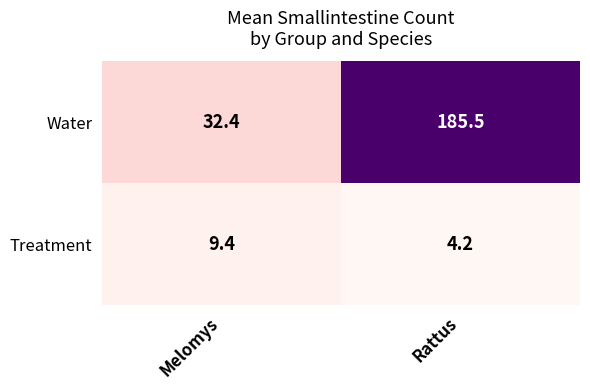

True or false: Water has a value of 263.8 at Rattus.

False